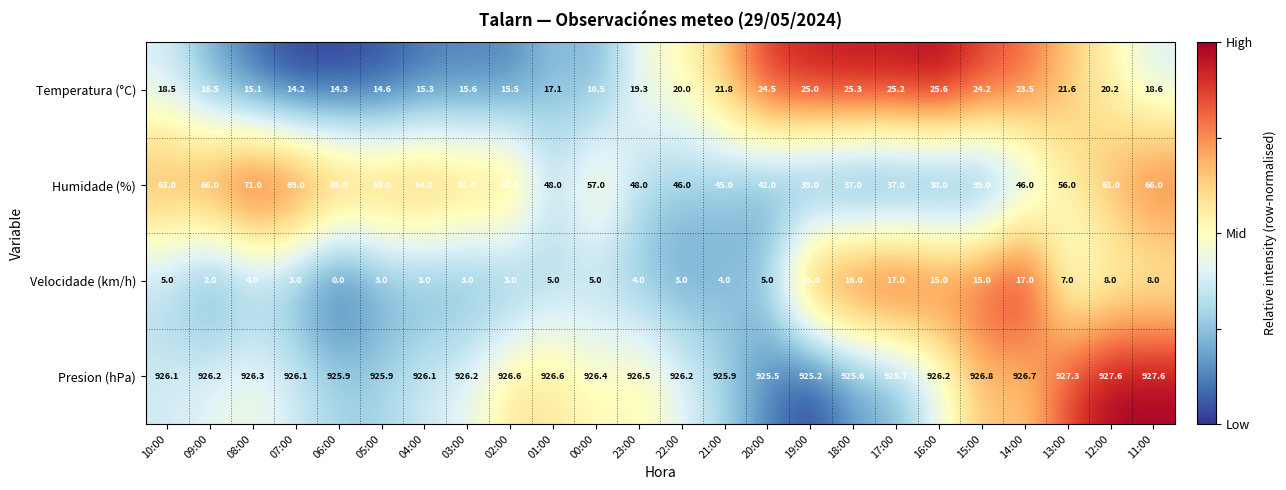

List the series in order of their peak value, highest first.

Presion (hPa), Humidade (%), Temperatura (°C), Velocidade (km/h)